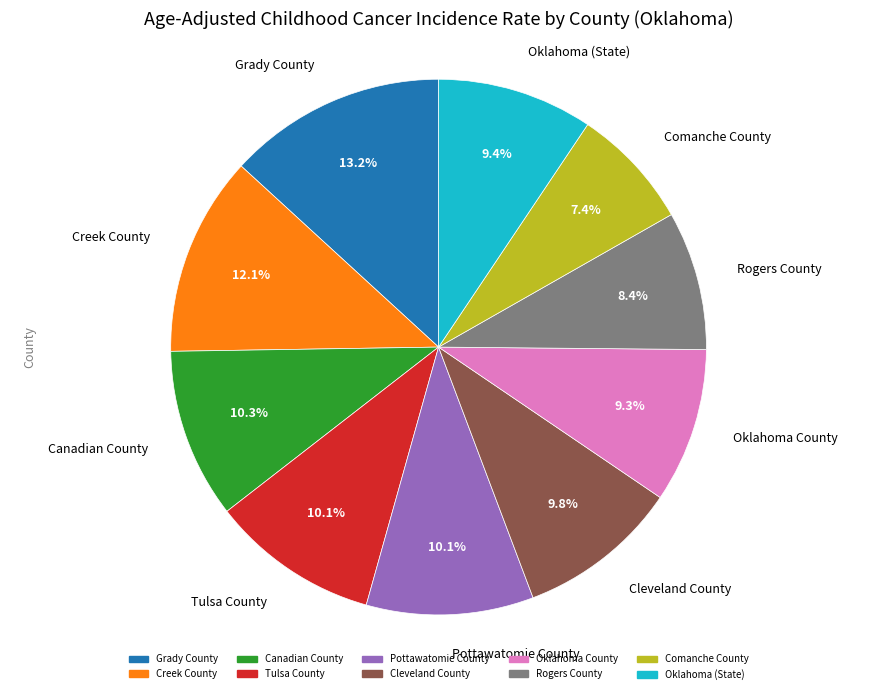

Which category has the smallest portion of the pie?

Comanche County